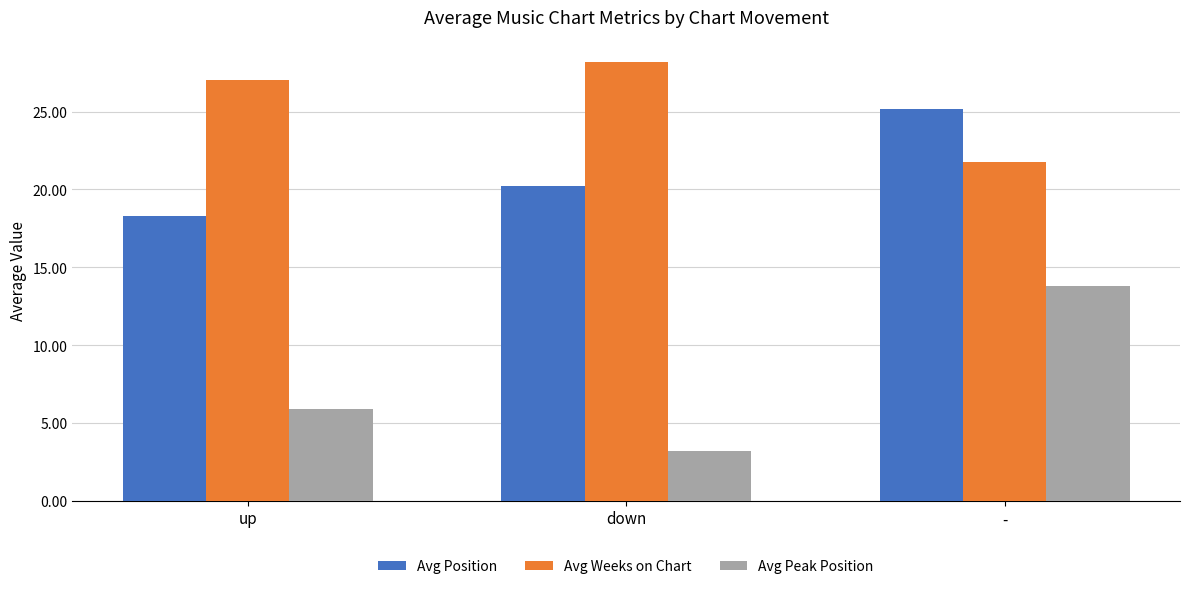

Reading left to right, extract all data points from this chart.

Avg Position: 18.3	20.2	25.1
Avg Weeks on Chart: 27.0	28.2	21.8
Avg Peak Position: 5.9	3.2	13.8